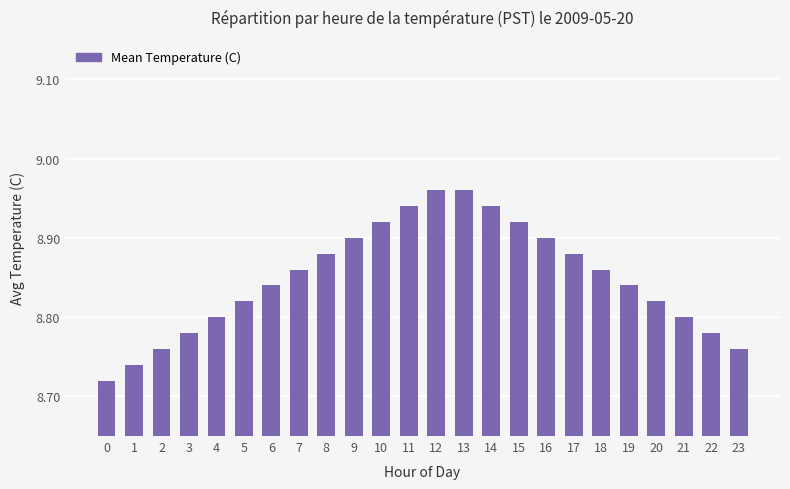

How many values are between 8 and 9?

24